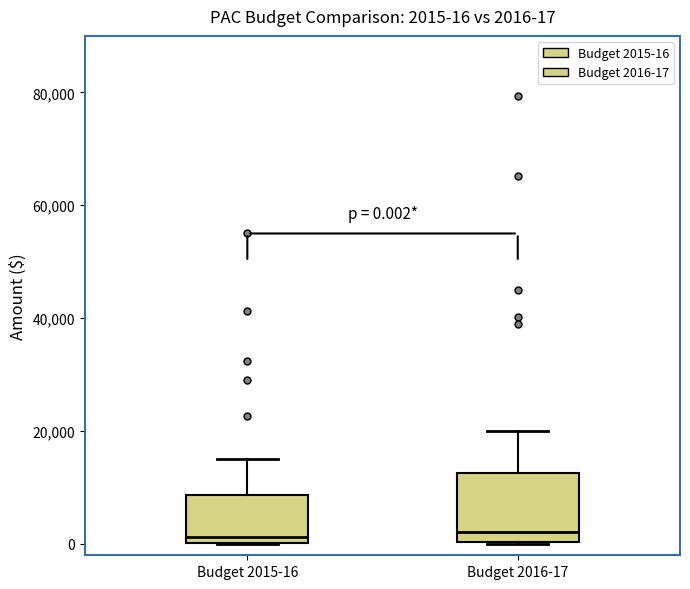

Comparing the boxes themselves (not the whiskers), which one is the tallest?

Budget 2016-17